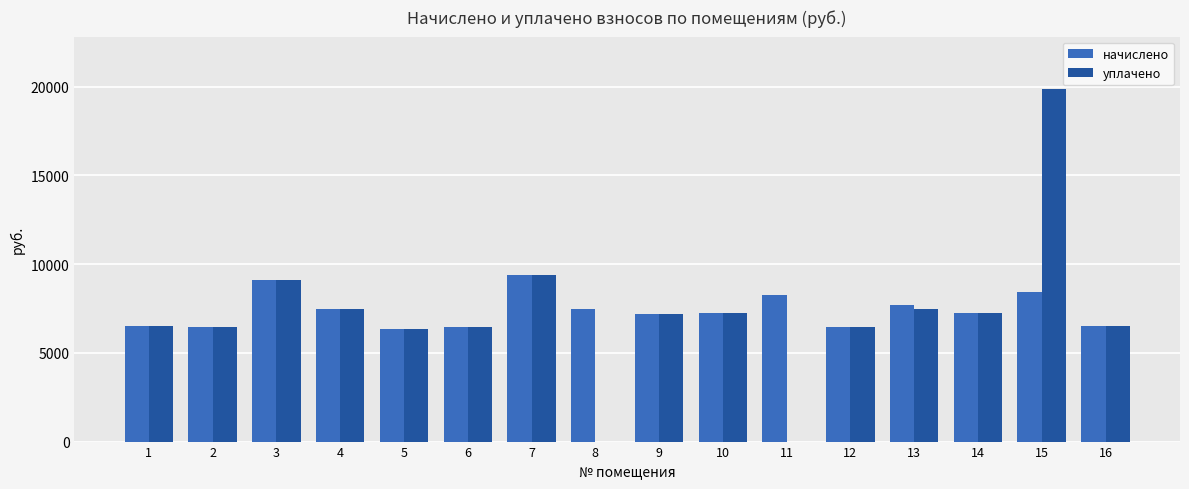

Is it true that начислено equals 11731.1 at 10?

False